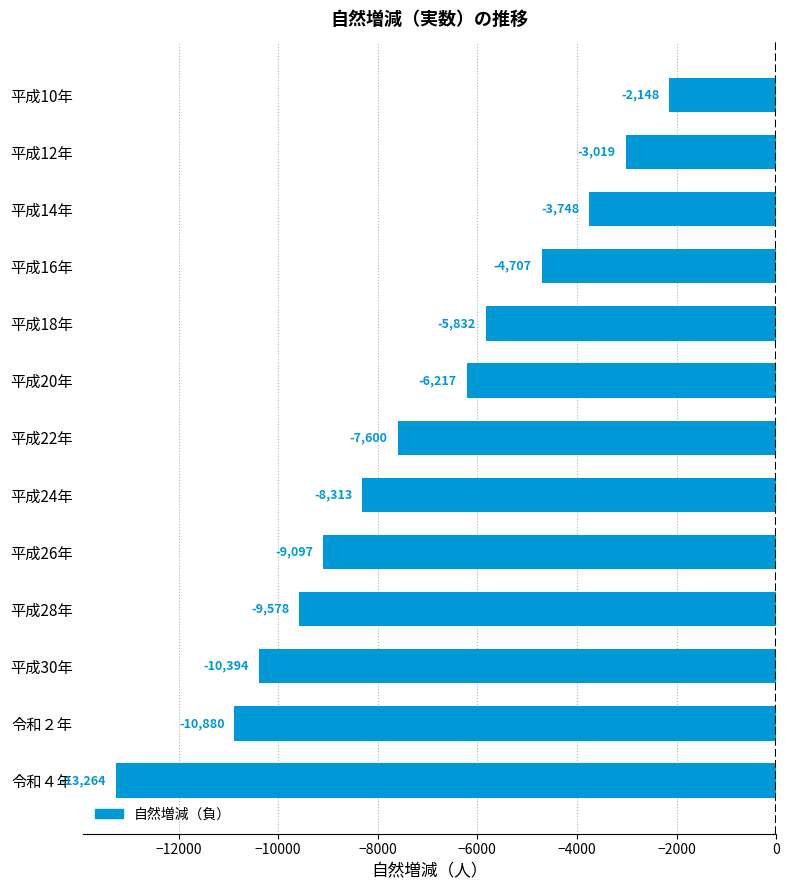

What is the difference between the second highest and second lowest values?

7861